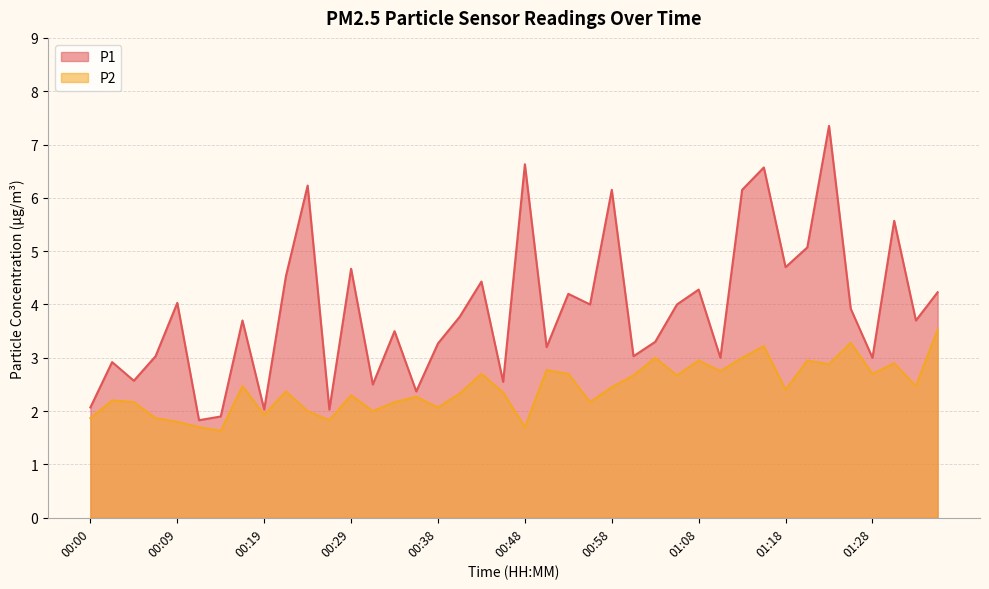

What is the sum of the P2 values at 00:31 and 01:05?

4.7